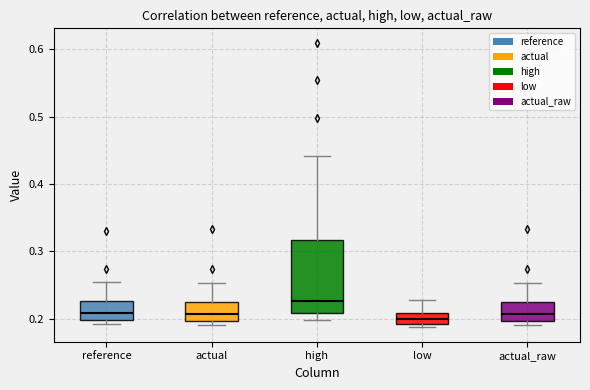

Where does the median line of the box for actual_raw sit on the y-axis? The values are not printed on the chart, so give them approximately, as read against the axis.

0.21